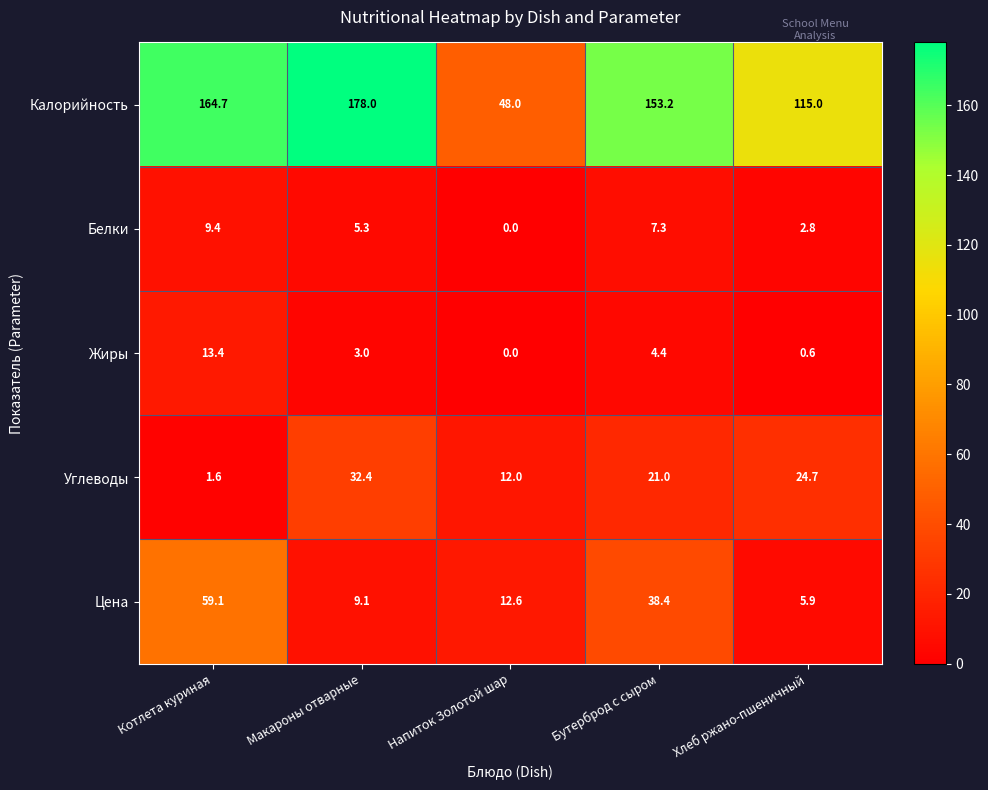

Which label corresponds to the smallest value in the chart?

Напиток Золотой шар